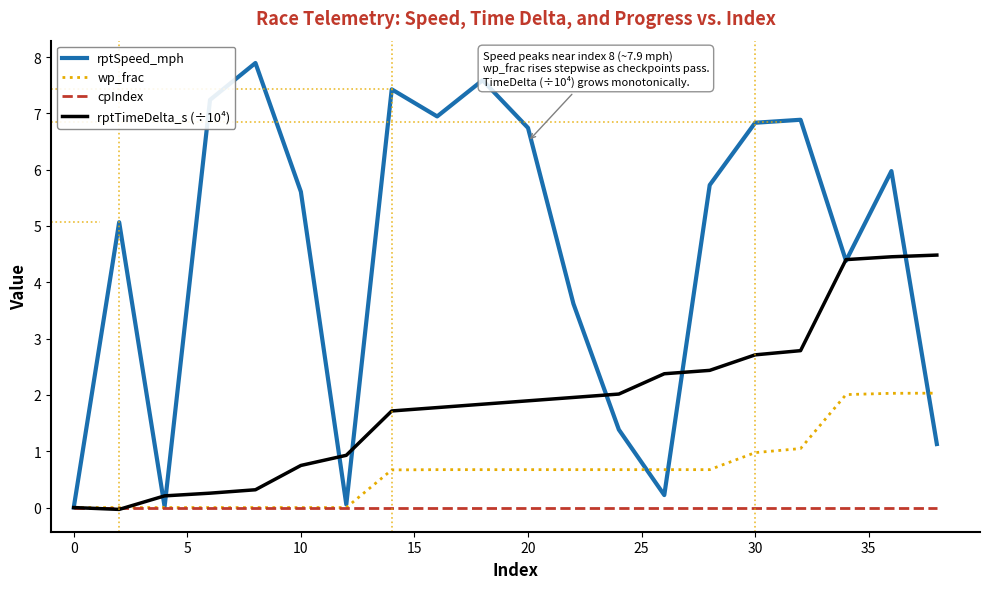

List the series in order of their peak value, lowest first.

cpIndex, wp_frac, rptTimeDelta_s (÷10⁴), rptSpeed_mph